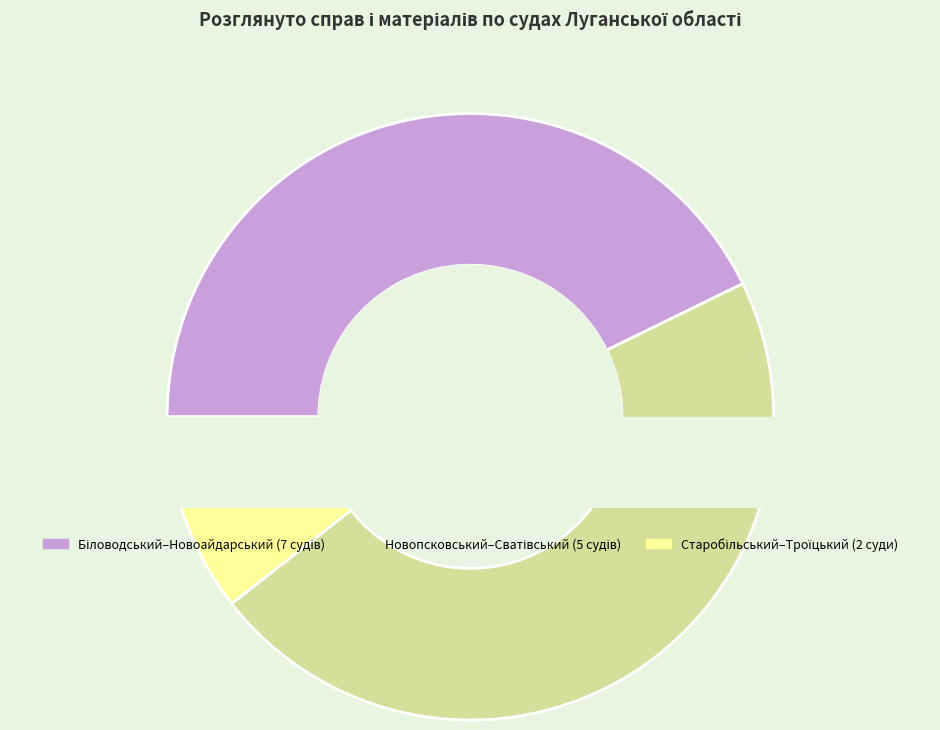

What is the largest slice in the pie chart?

Сватівський